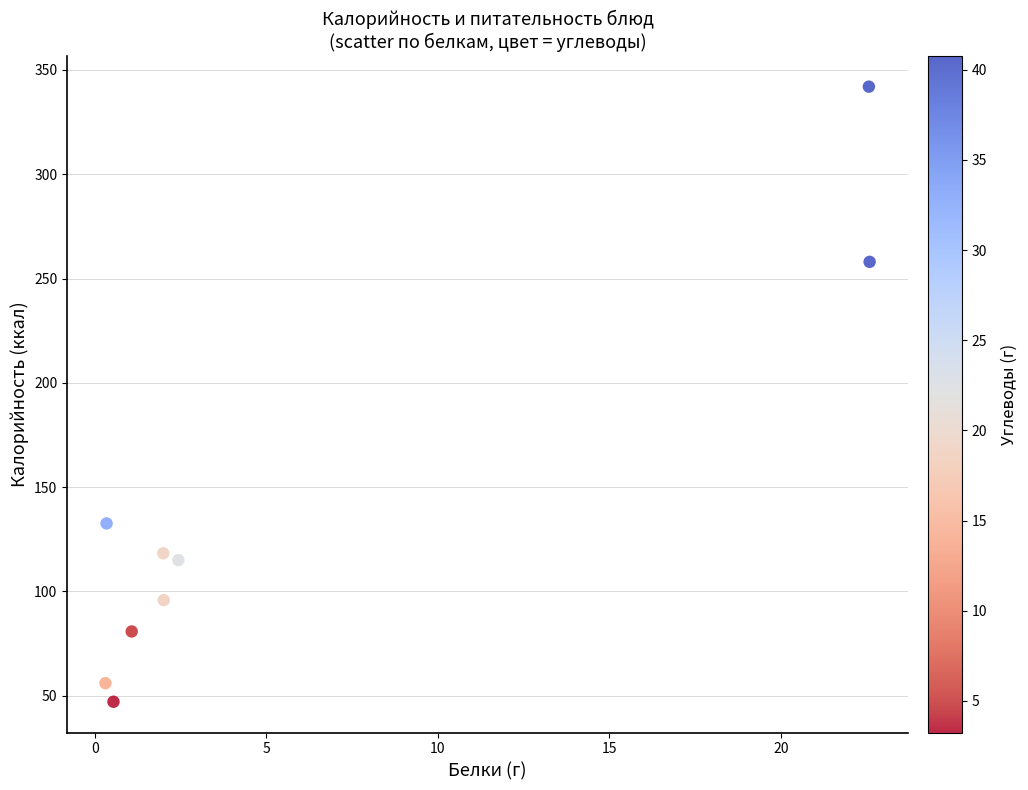

What is the average Y value?

138.4